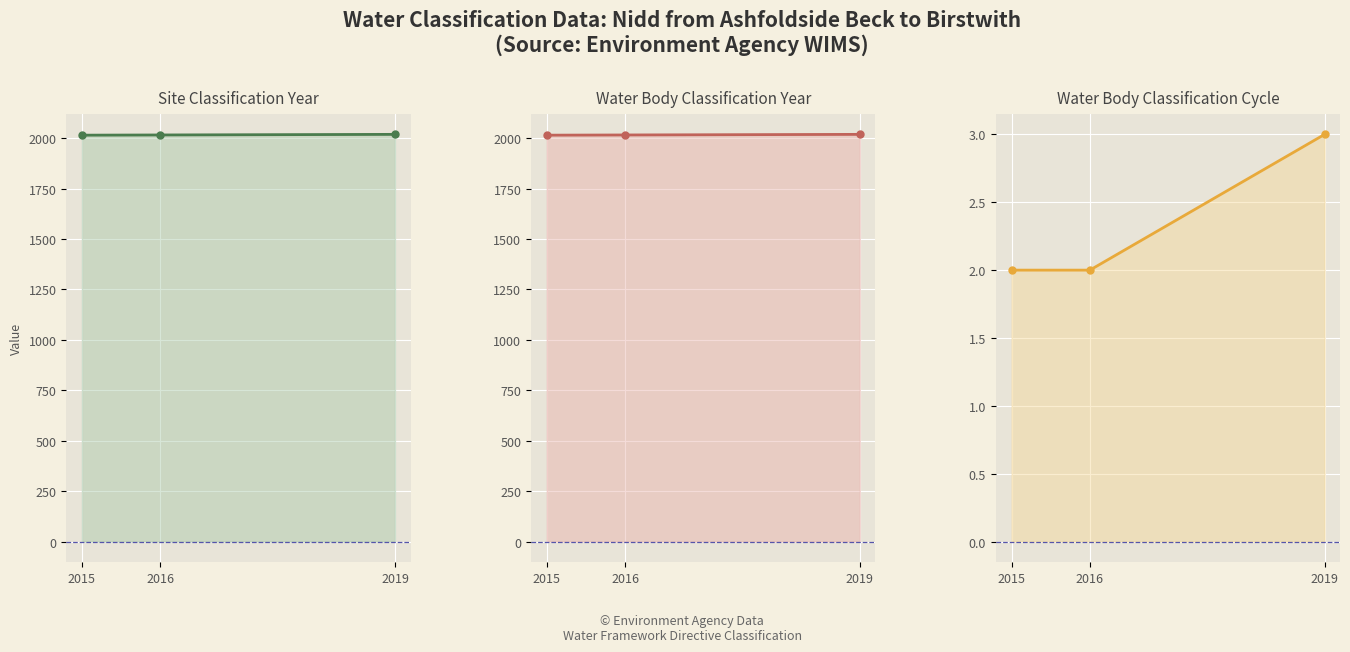

Which series changed the most between 2016 and 2019?

Site Classification Year